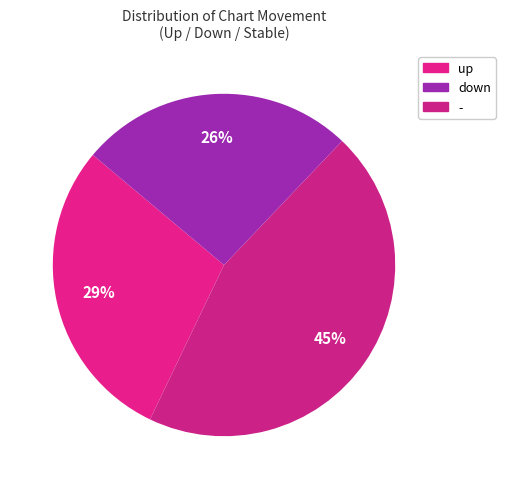

Rank the categories by value from highest to lowest.

down, up, -